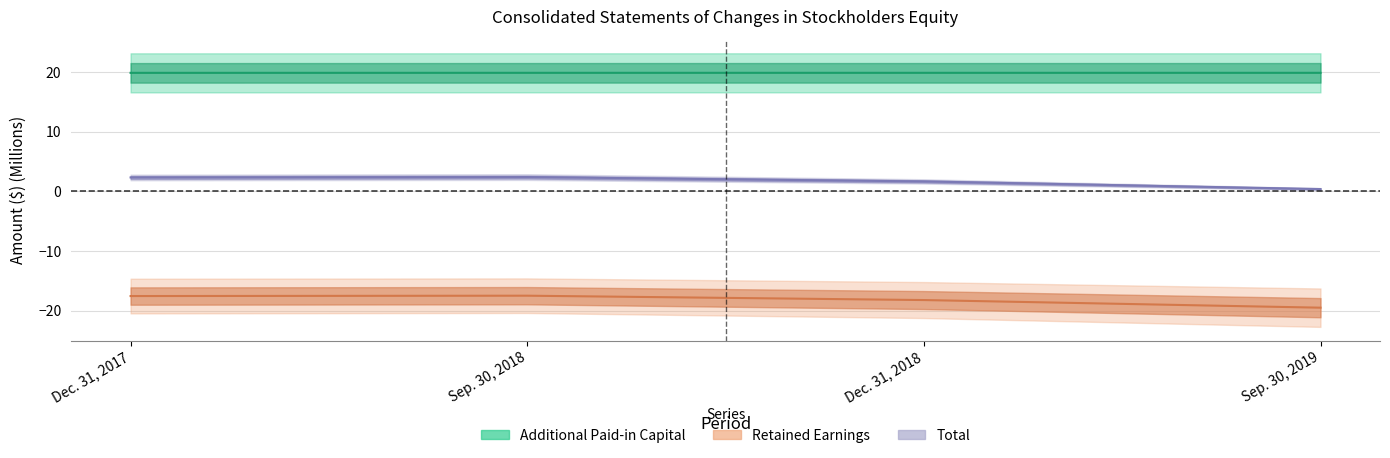

List the series in order of their peak value, highest first.

Additional Paid-in Capital, Total, Retained Earnings